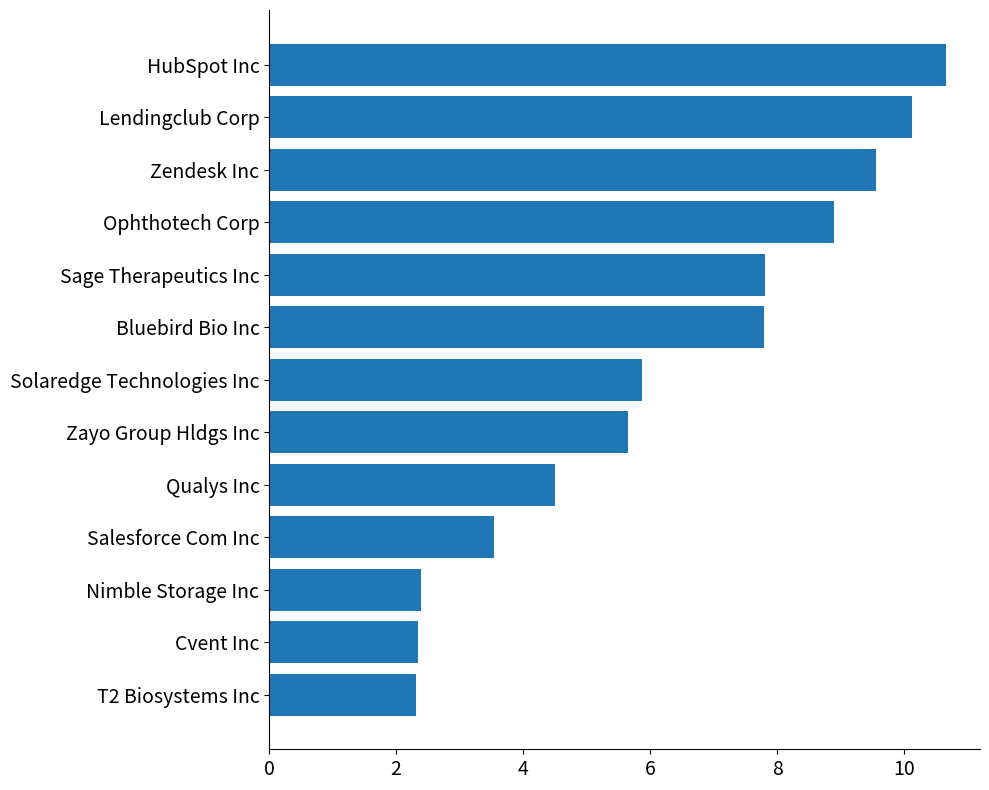

The value at Nimble Storage Inc is 2.4. True or false?

True